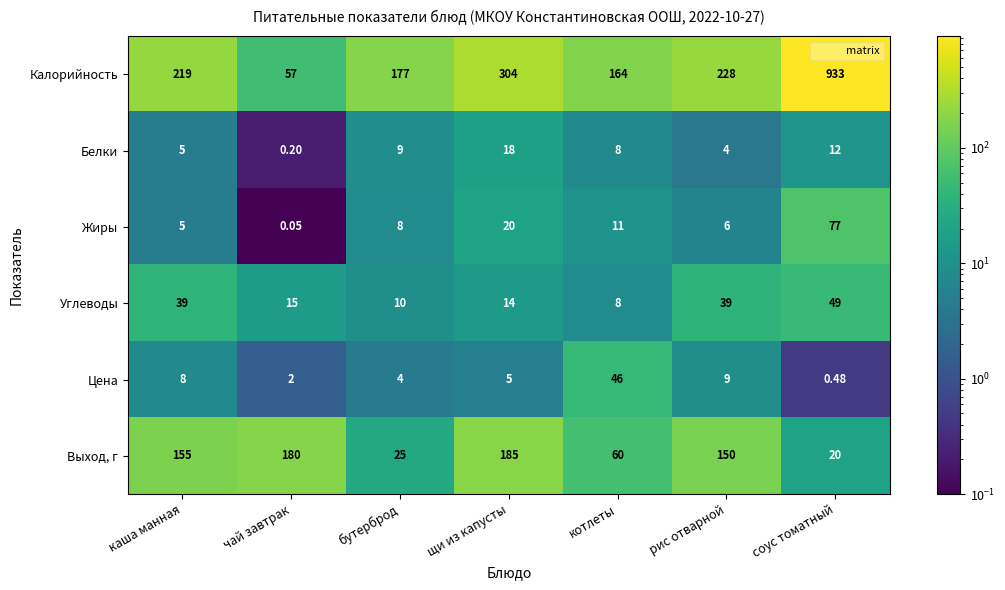

At which label does Белки first exceed 8?

бутерброд